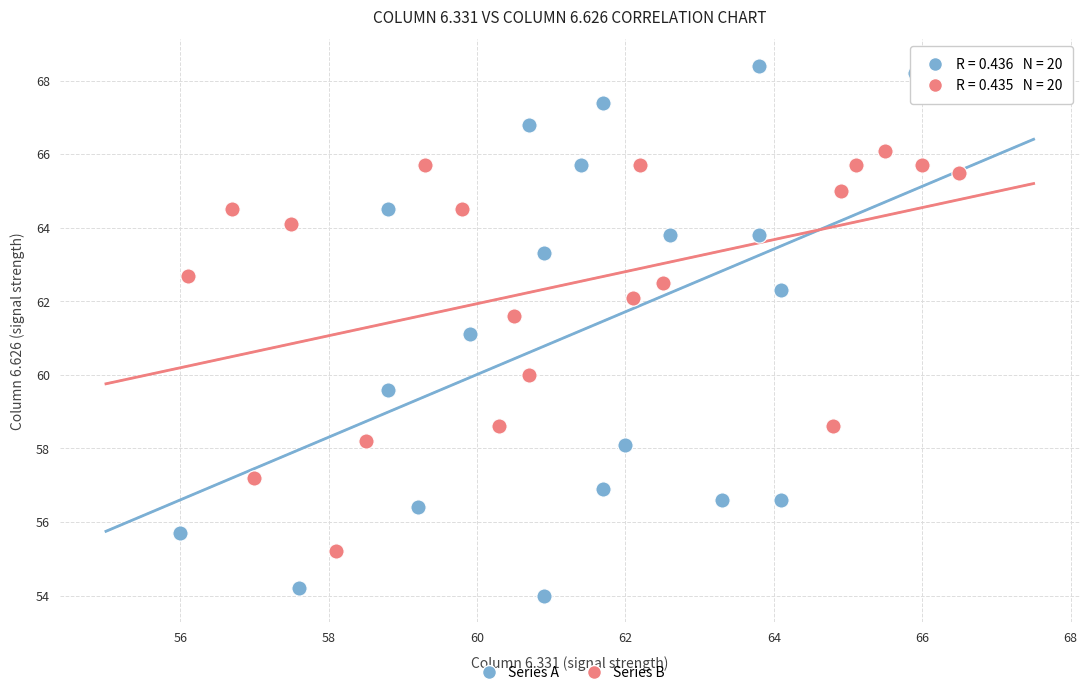

Which series contains the highest Y value?

Series A